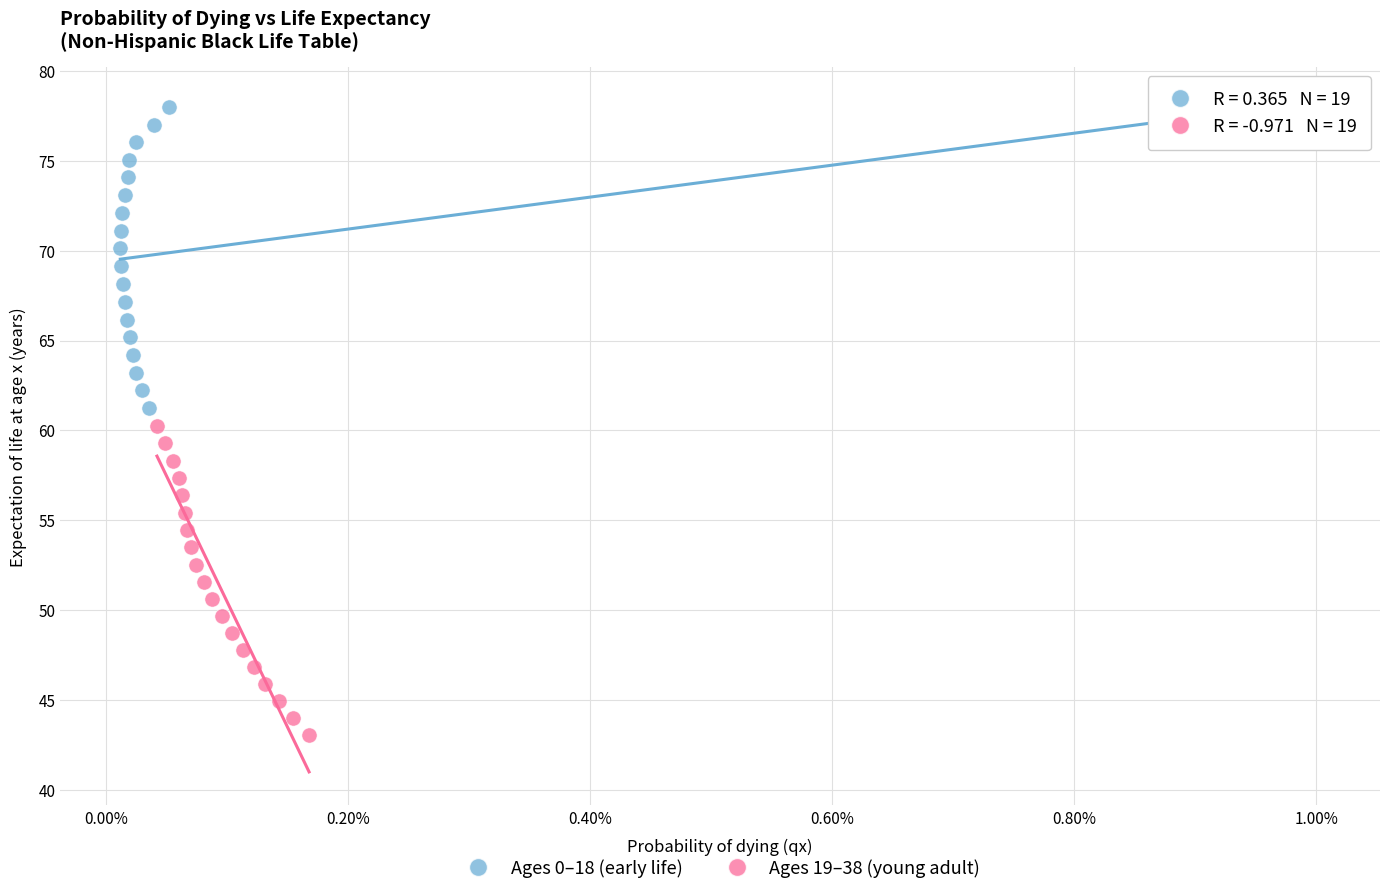

Which series reaches the minimum Y coordinate?

Ages 19–38 (young adult)